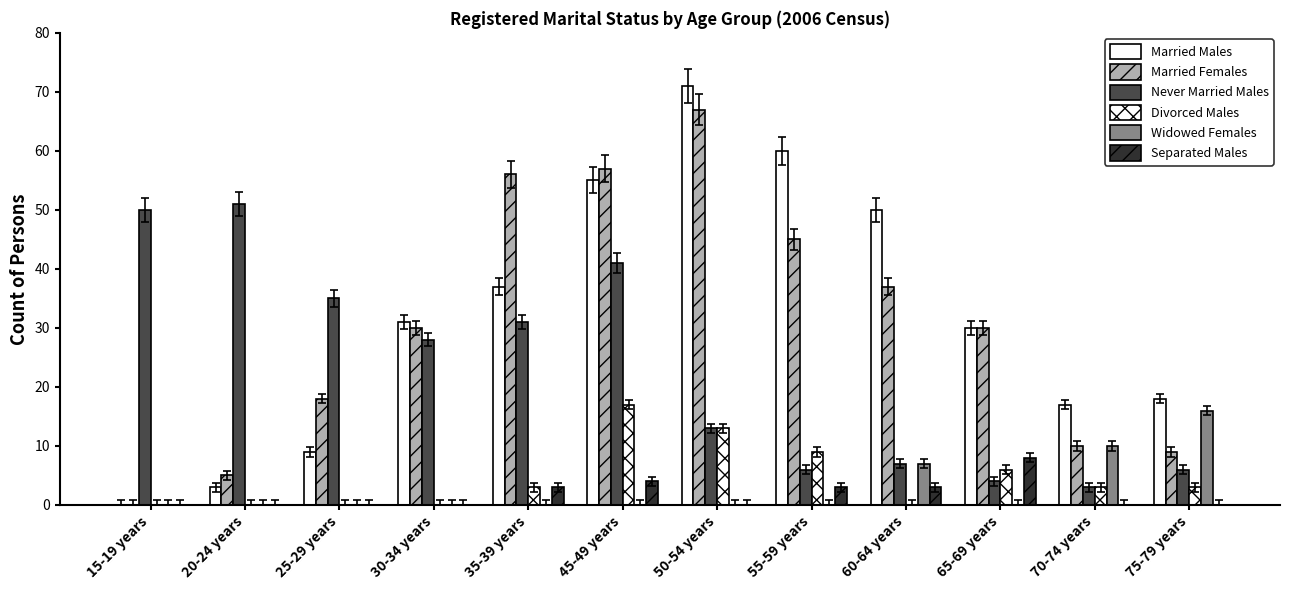

What is the difference between the Married Males values at 30-34 years and 70-74 years?

14